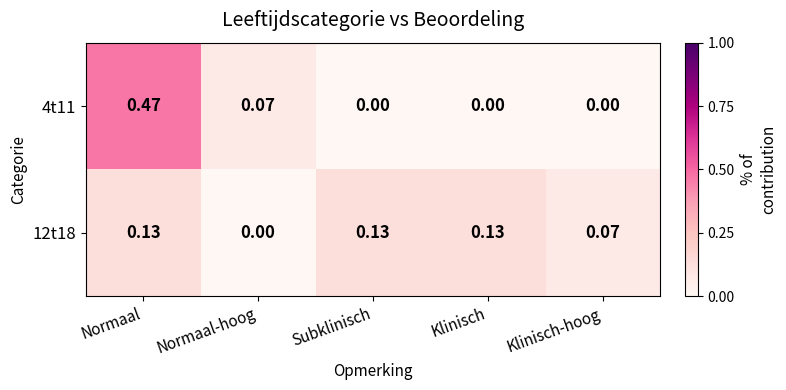

Count the number of categories in the chart.

5